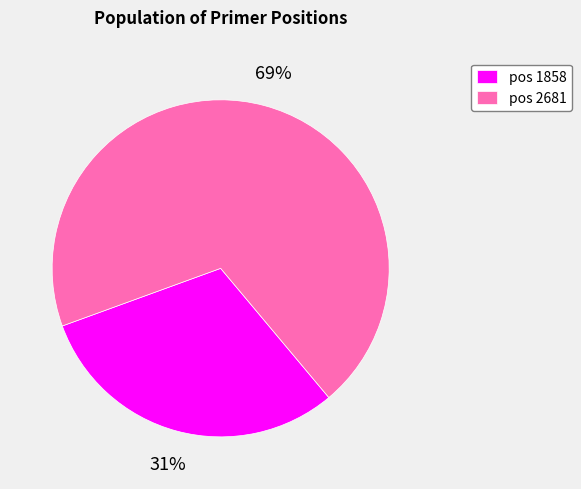

What is the largest slice in the pie chart?

pos 2681